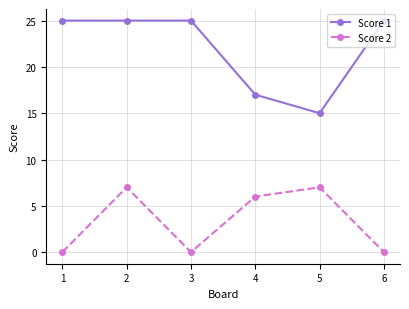

List the series in order of their peak value, highest first.

Score 1, Score 2